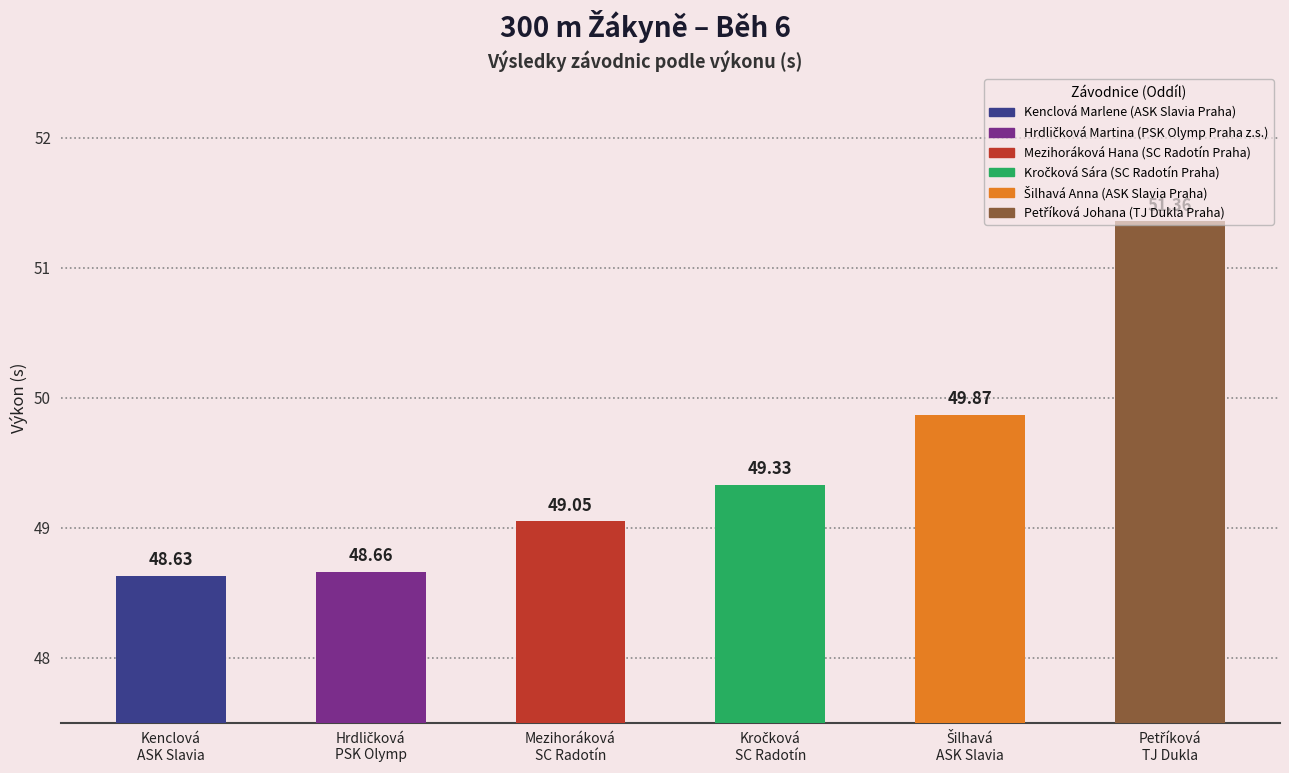

How many bars are there in total?

6